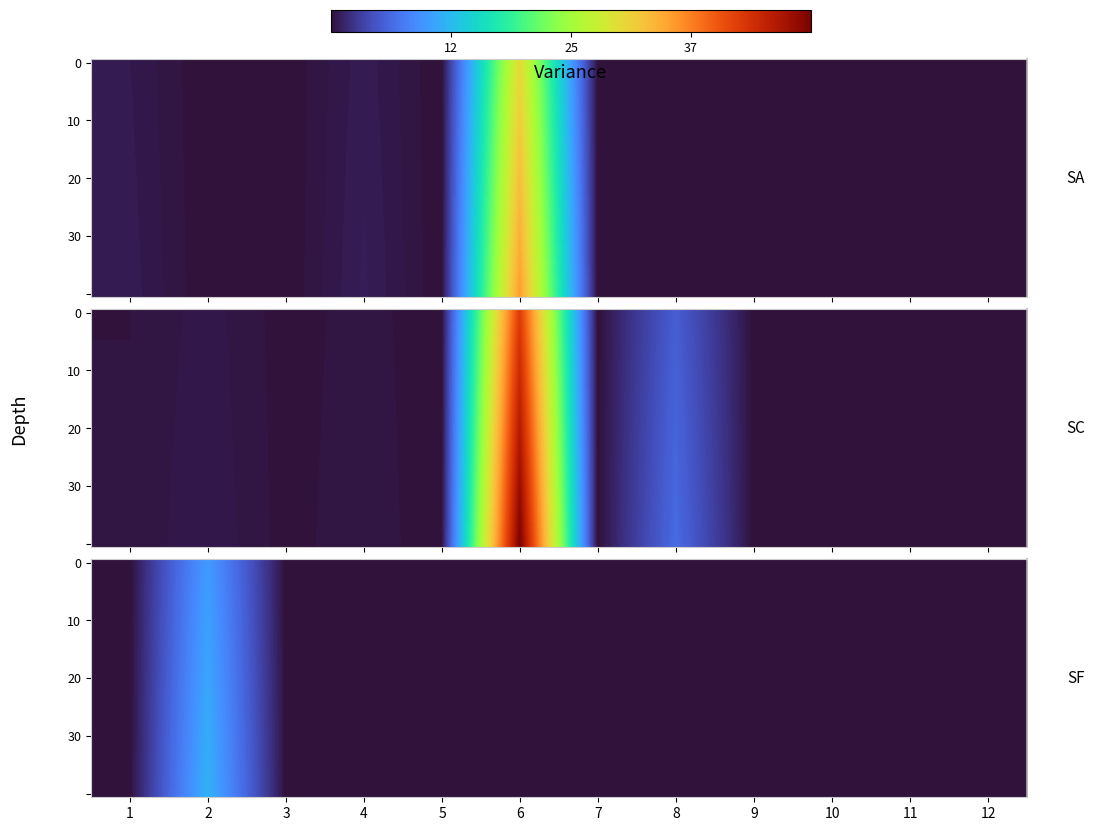

Which has a higher value, 10 or 7?

10